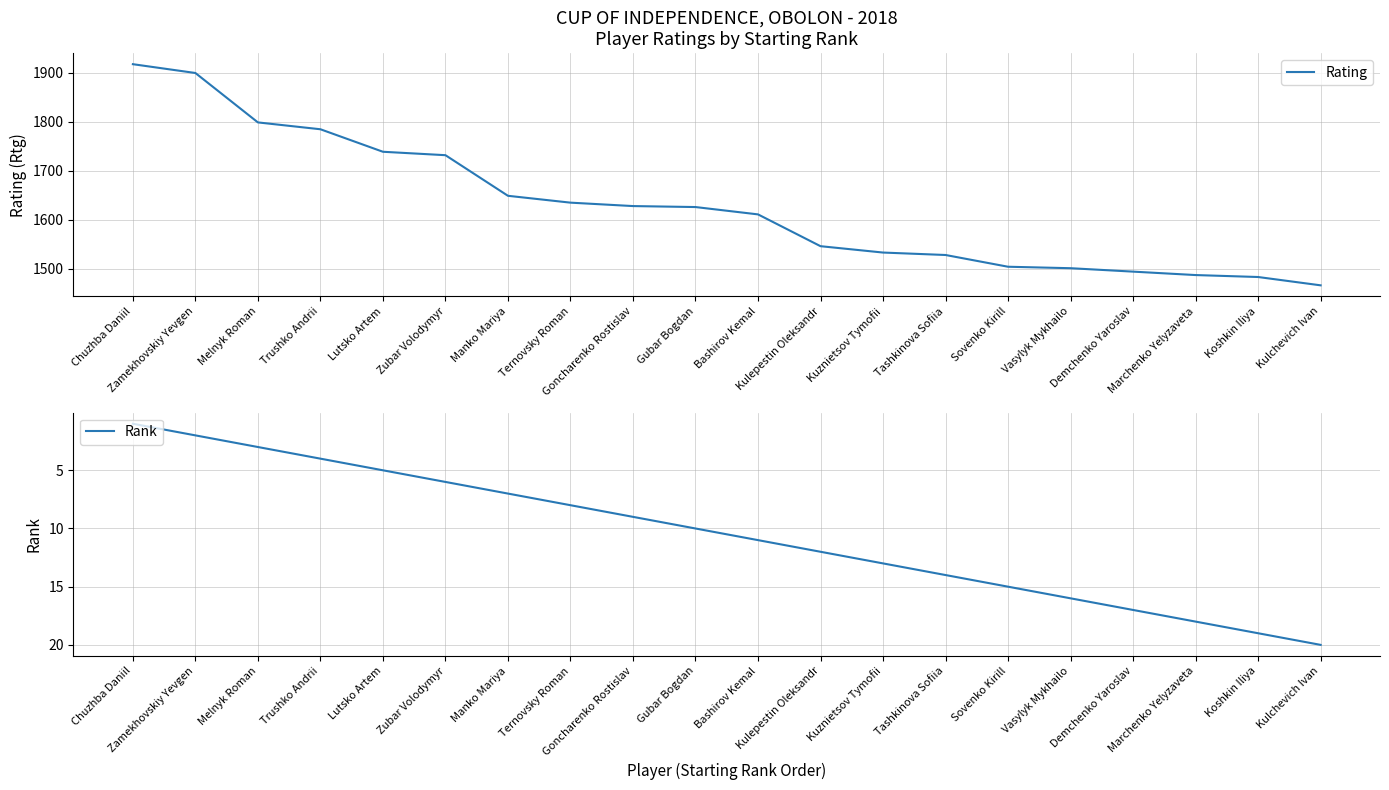

What is the highest value of the Rating series?

1918